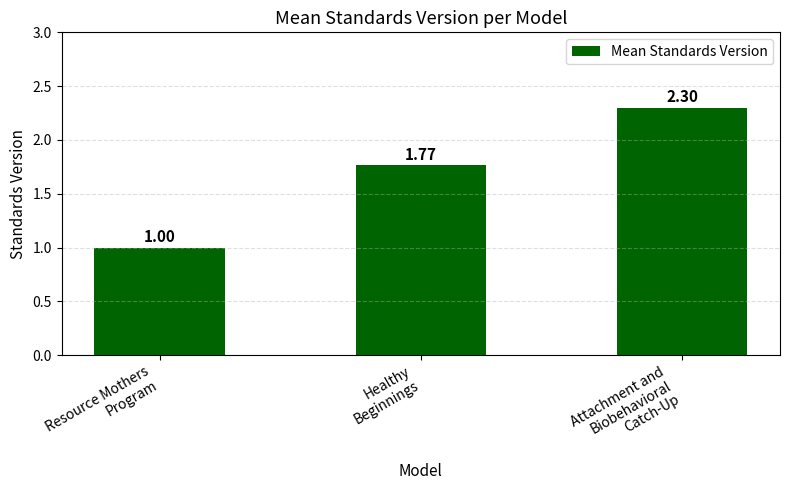

Which has a higher value, Resource Mothers
Program or Attachment and
Biobehavioral
Catch-Up?

Attachment and
Biobehavioral
Catch-Up